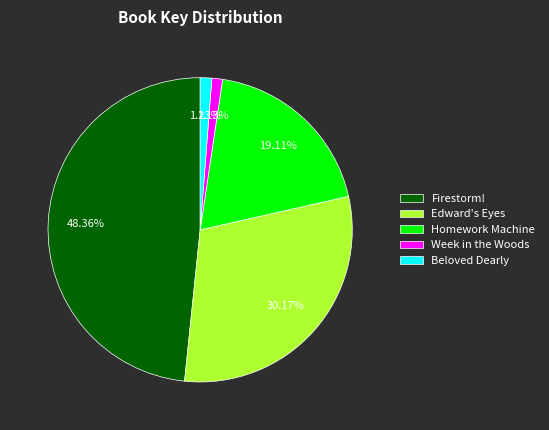

Which has a higher value, Beloved Dearly or Edward's Eyes?

Edward's Eyes